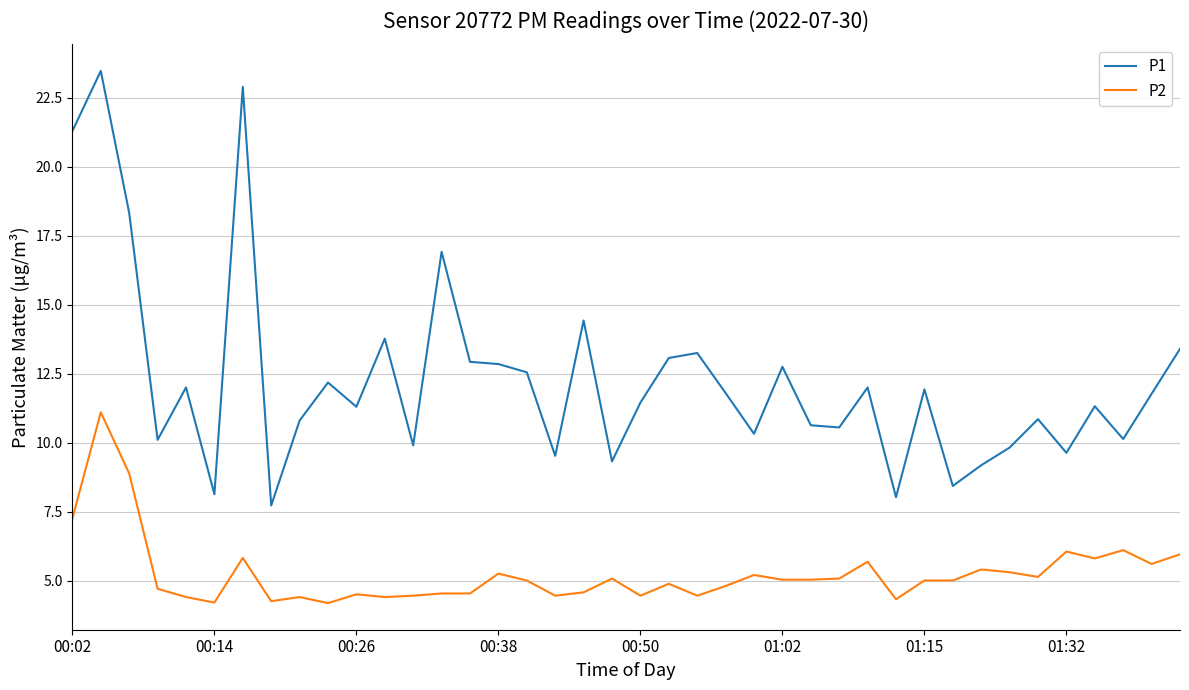

Which series has the widest spread of values?

P1